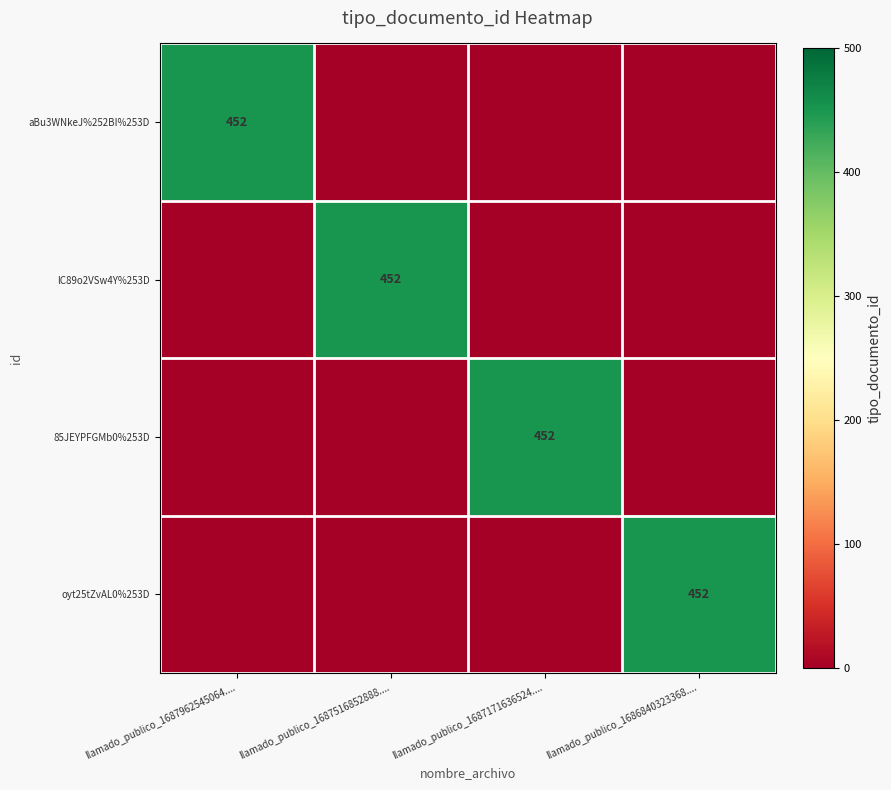

What is the total value across all series at llamado_publico_1687171636524....?

452